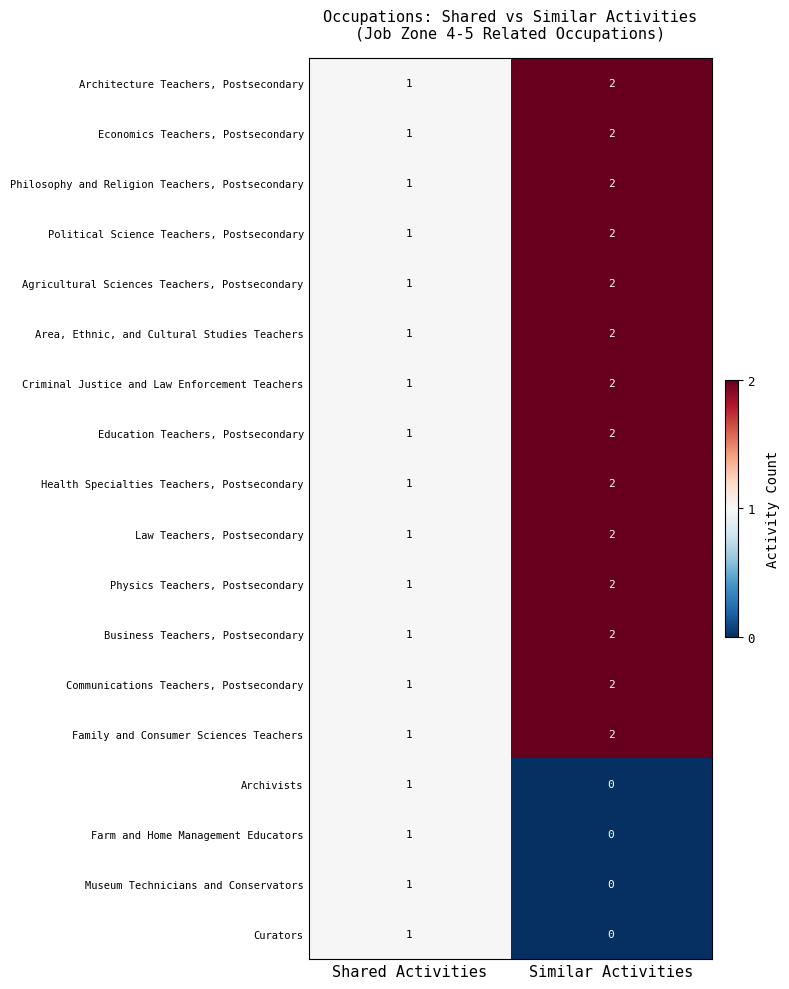

The Philosophy and Religion Teachers, Postsecondary series shows 2 at Similar Activities. True or false?

True